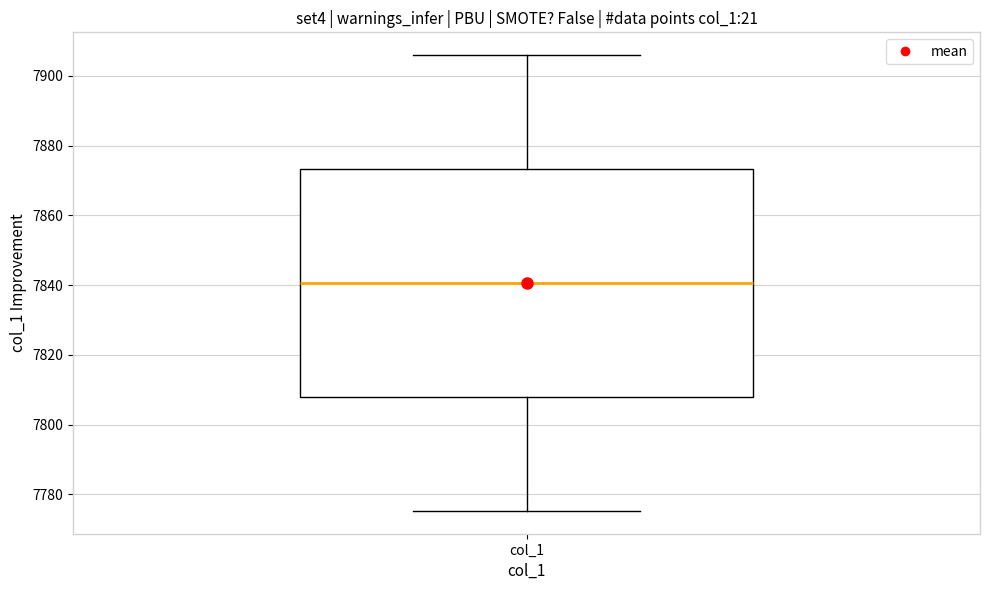

Transcribe this box plot: give where the median line is, the range the box spans, and where the two whiskers end, as read against the y-axis. The values are not printed on the chart, so give them approximately, as read against the axis.

median 7840, box 7808 to 7874, whiskers 7776 to 7906